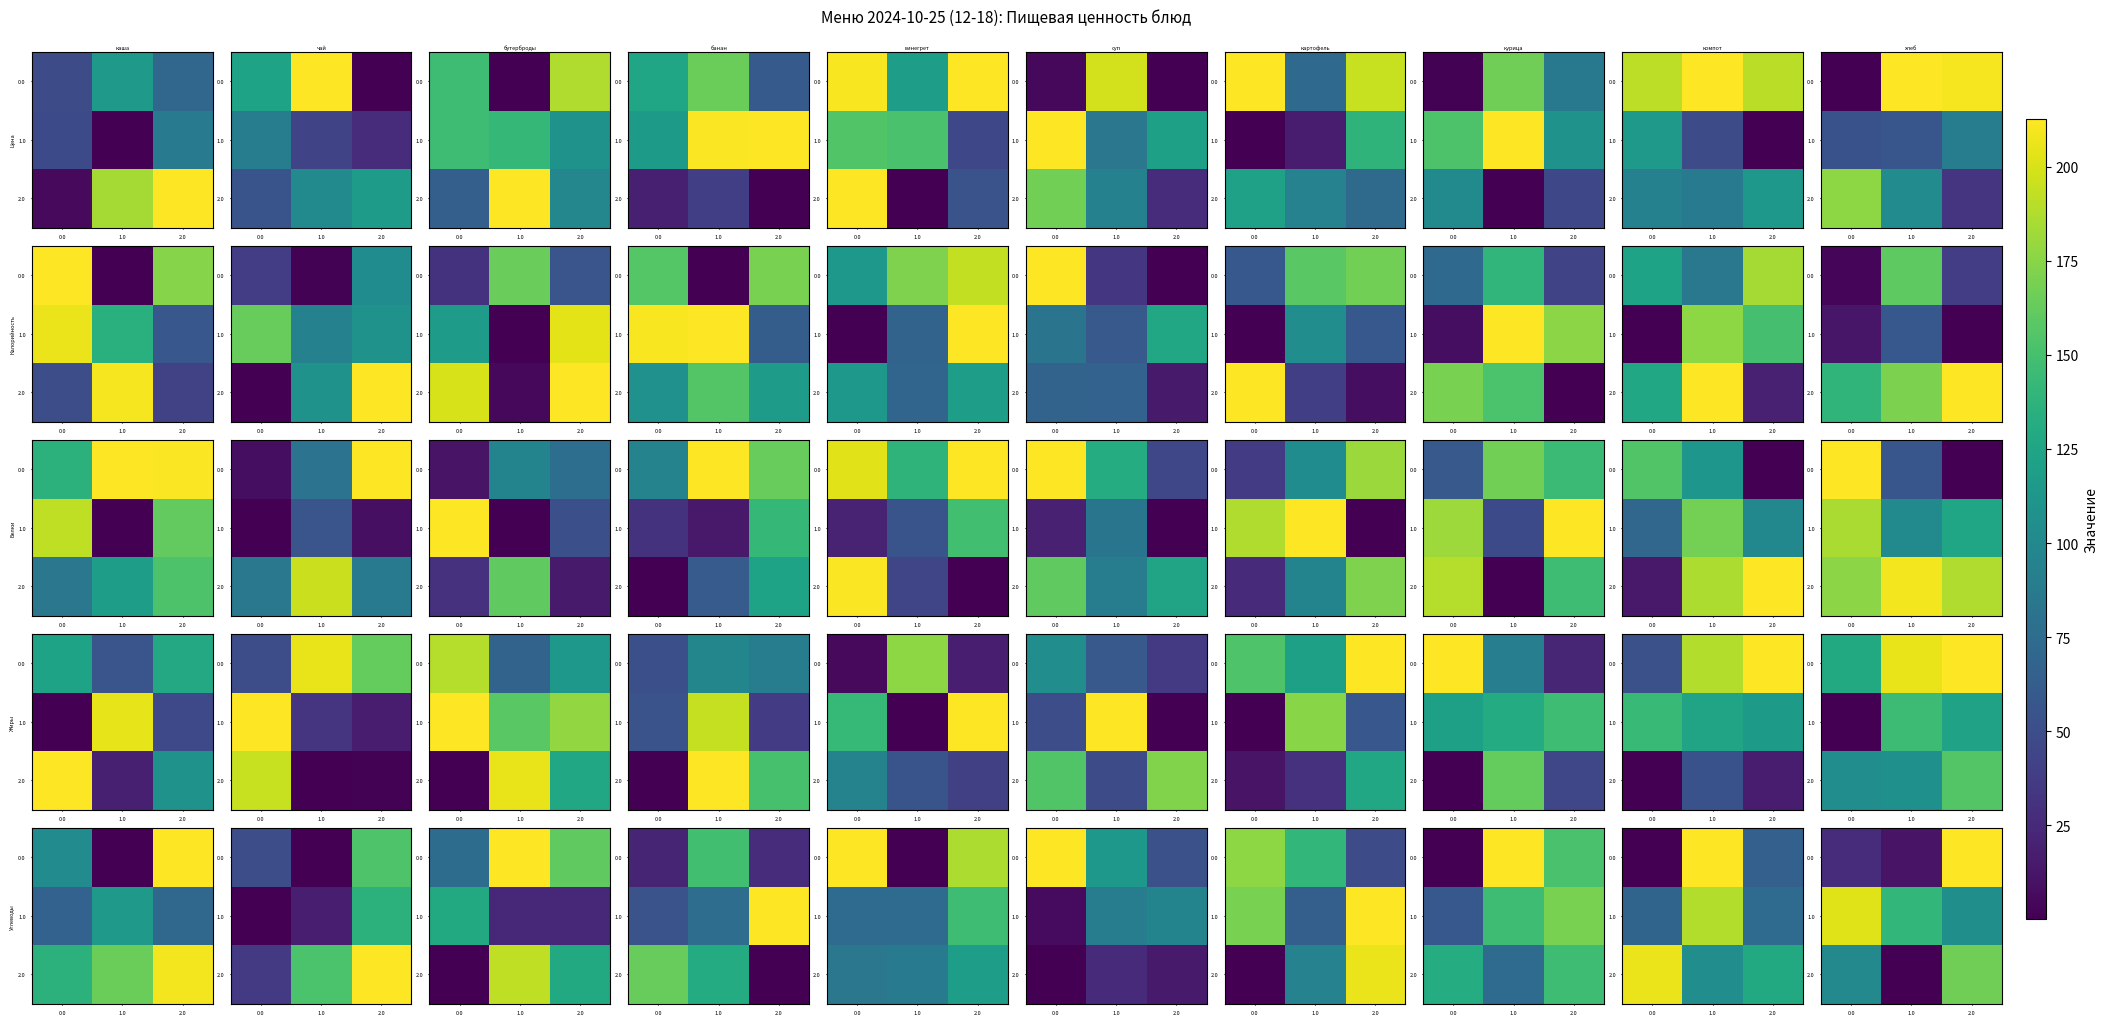

Is it true that row_0 equals 7.0 at 0.0?

False